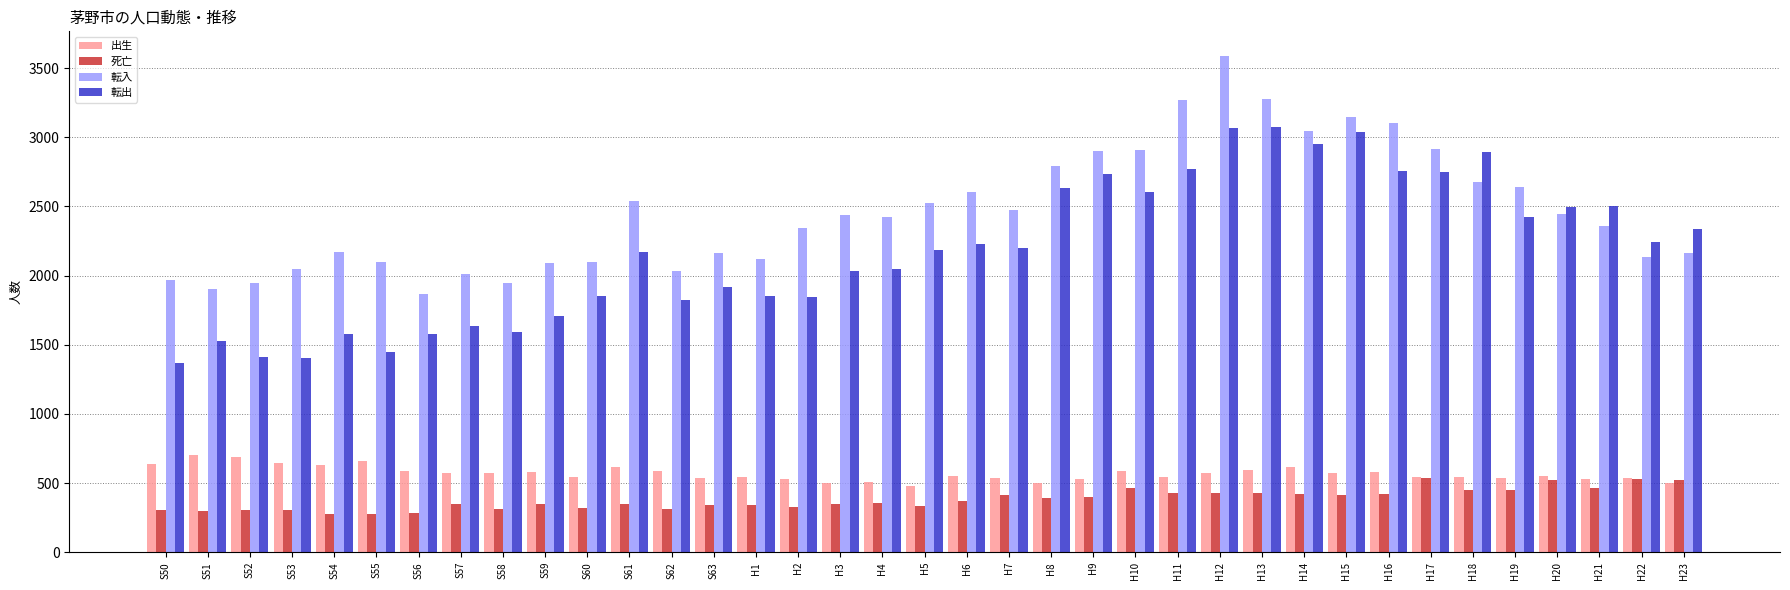

What is the difference between the maximum and minimum values in the 出生 series?

229